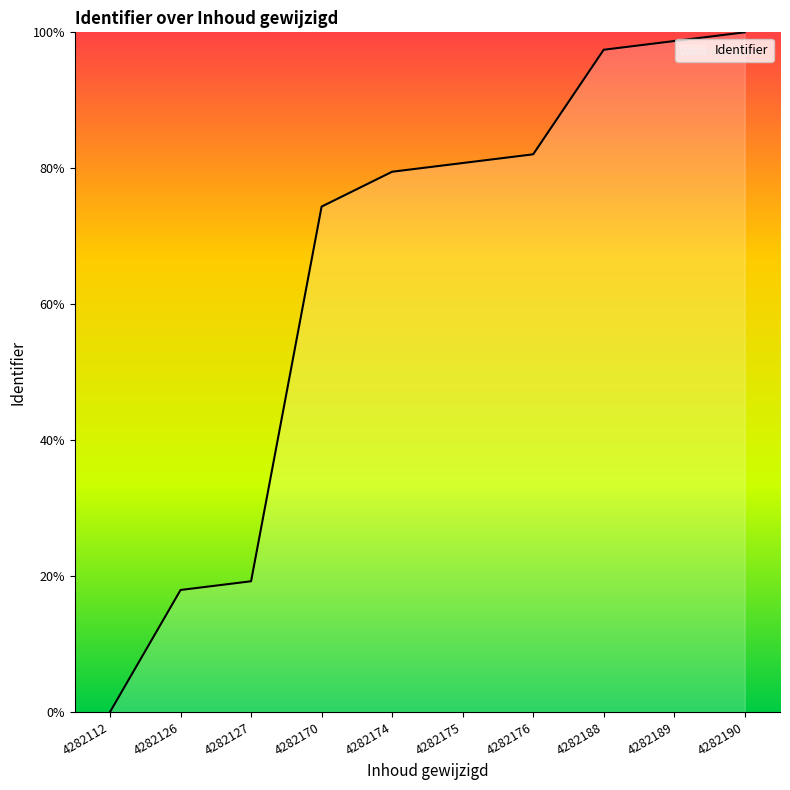

Approximately how many times larger is the value at 4282176 compared to 4282127?

4.3